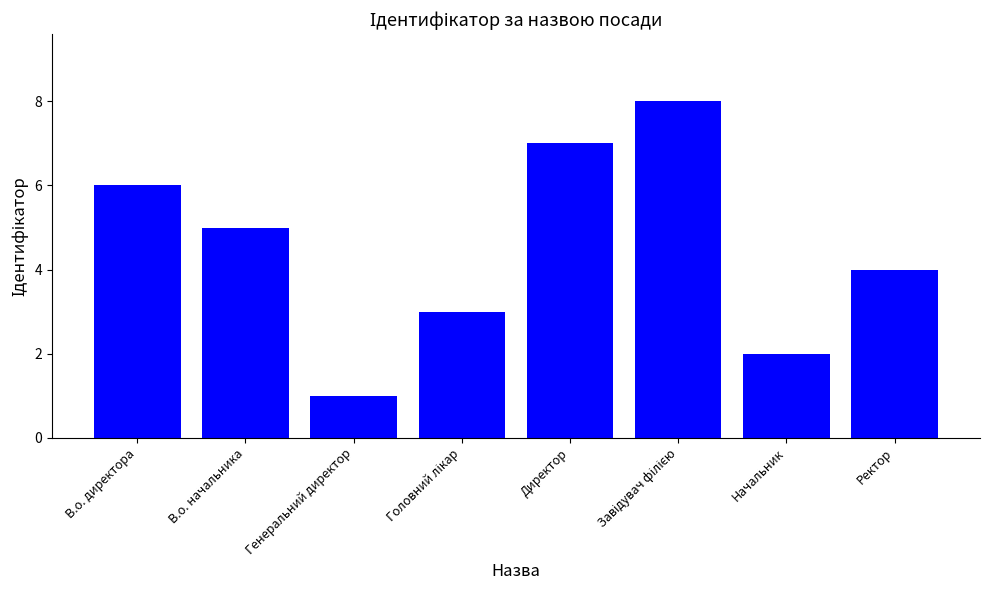

Where is the data nearest to the value 4?

Ректор